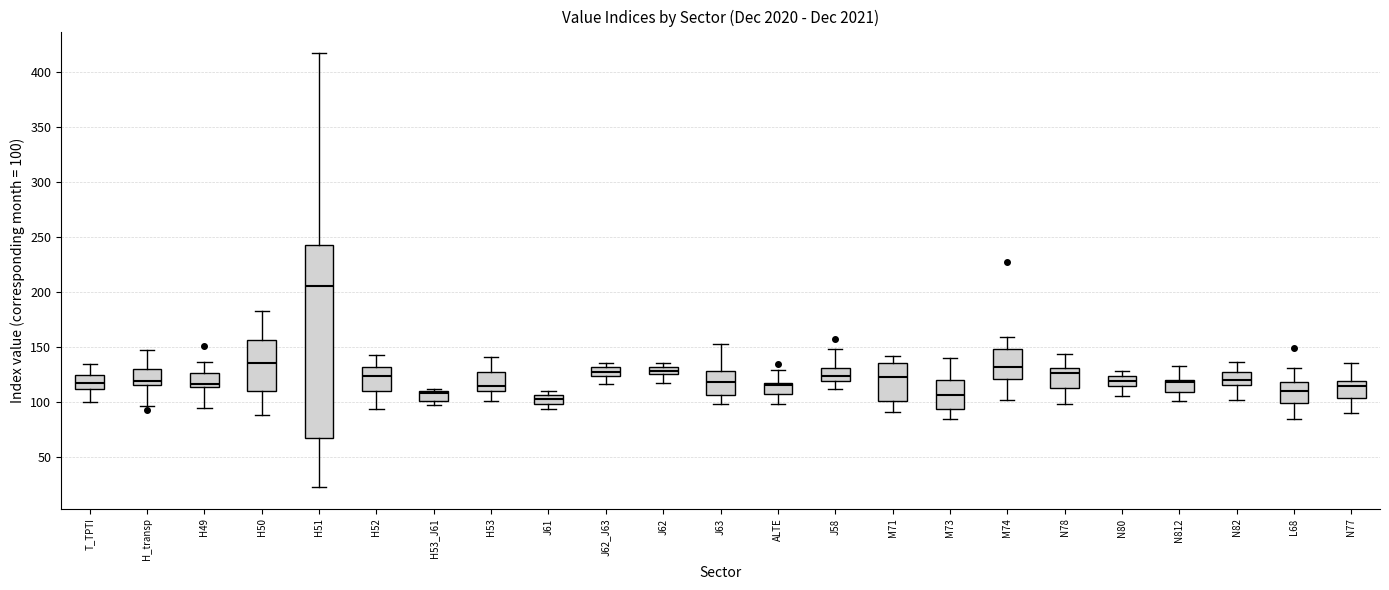

Comparing the boxes themselves (not the whiskers), which one is the tallest?

H51